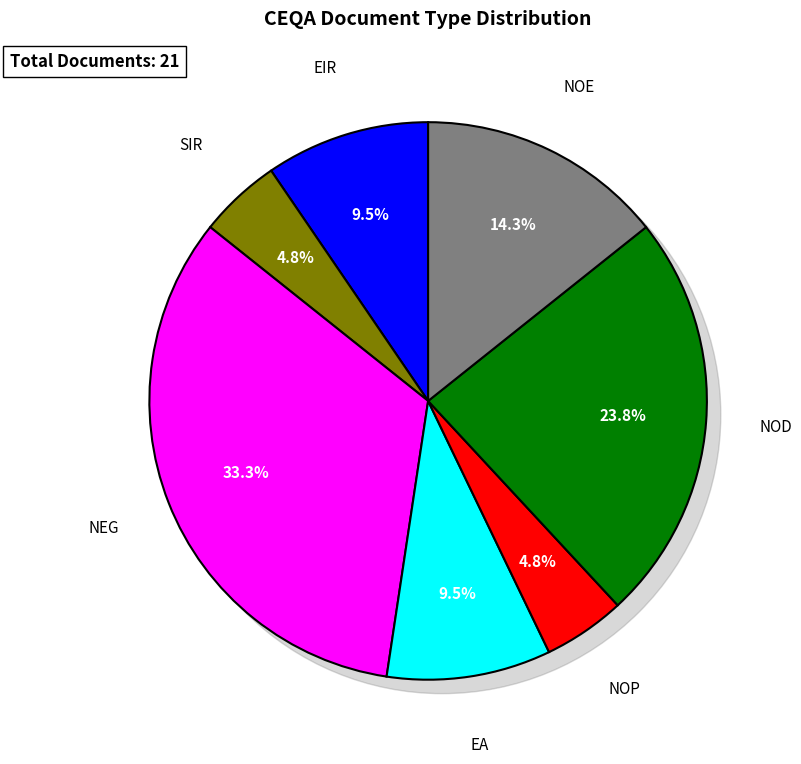

To the nearest percent, what percentage of the pie is NOD?

24%